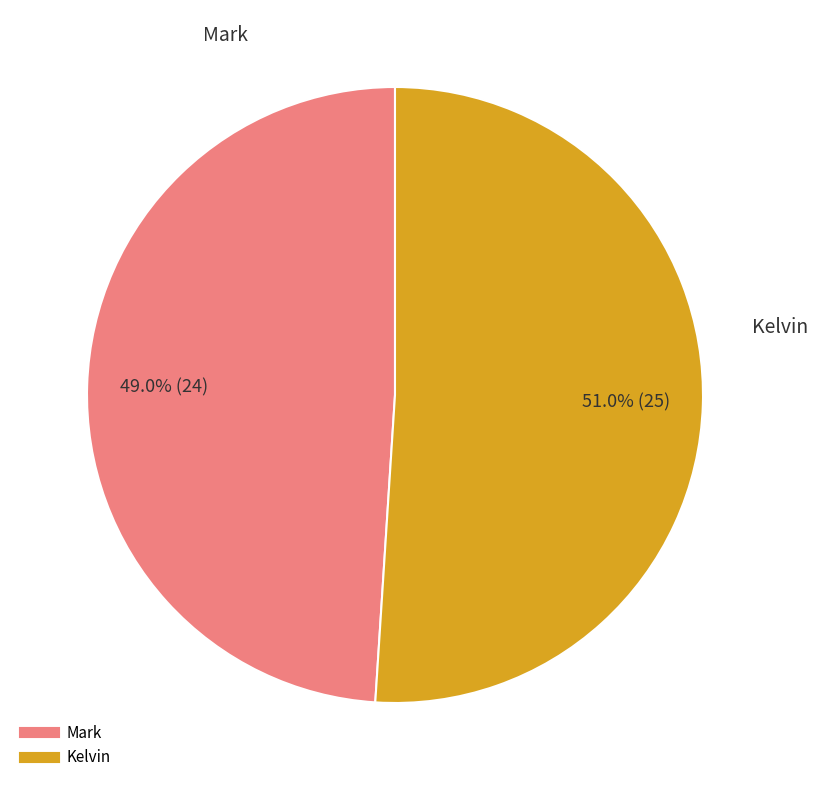

What percentage is the Kelvin slice, to the nearest percent?

51%